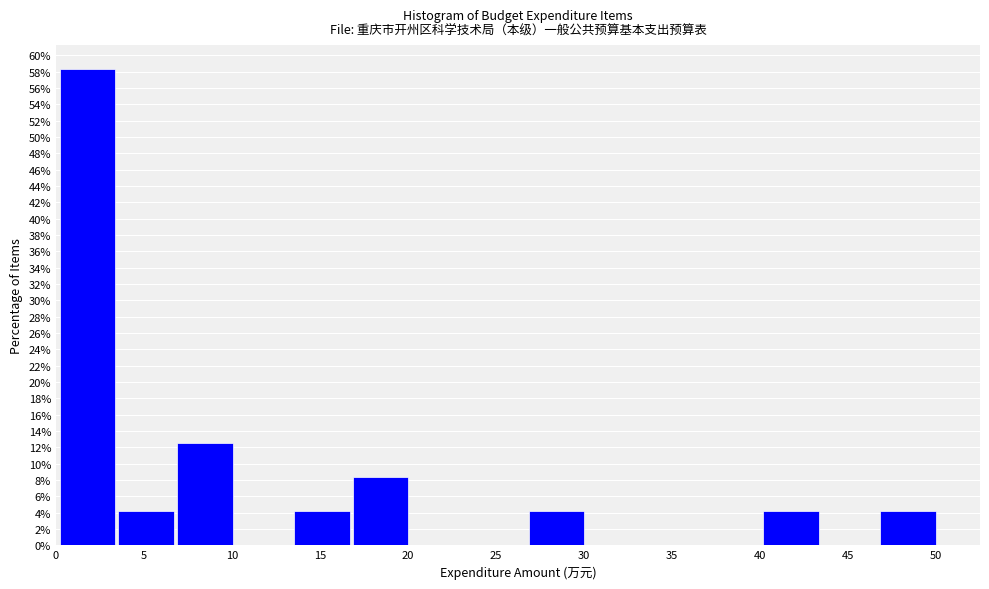

How tall is the bar that spans 40.0 to 43.5 on the x-axis? Neither the bar edges nor the heights are printed on the chart, so give them approximately, as read against the axes.

4.2